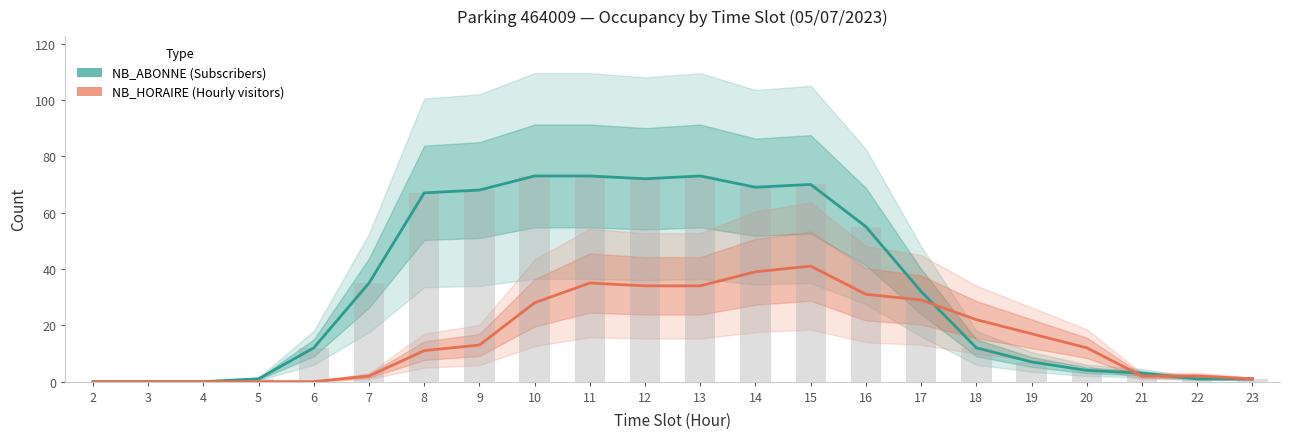

How many data points does each series have?

22